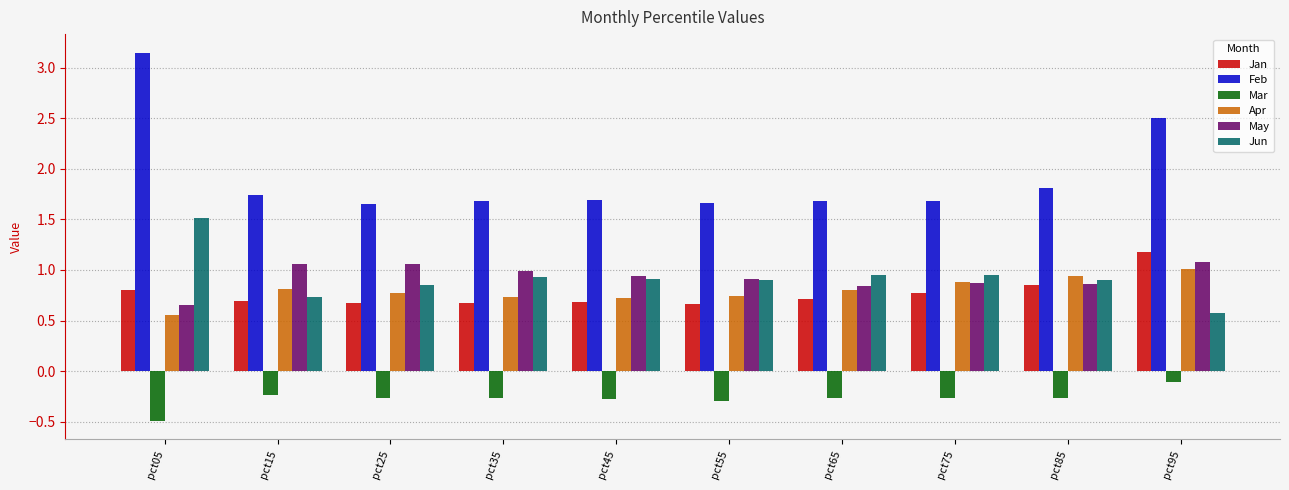

Which category has the lowest value across all series?

pct05